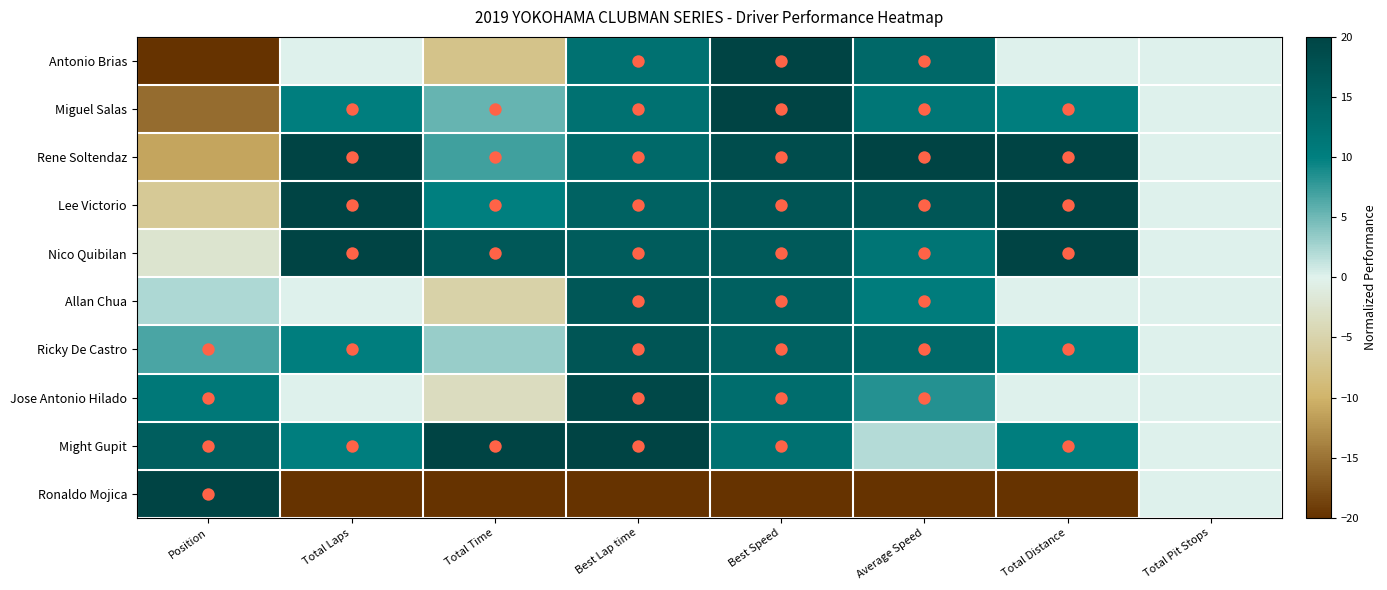

At which category is the sum across all series the highest?

Best Speed